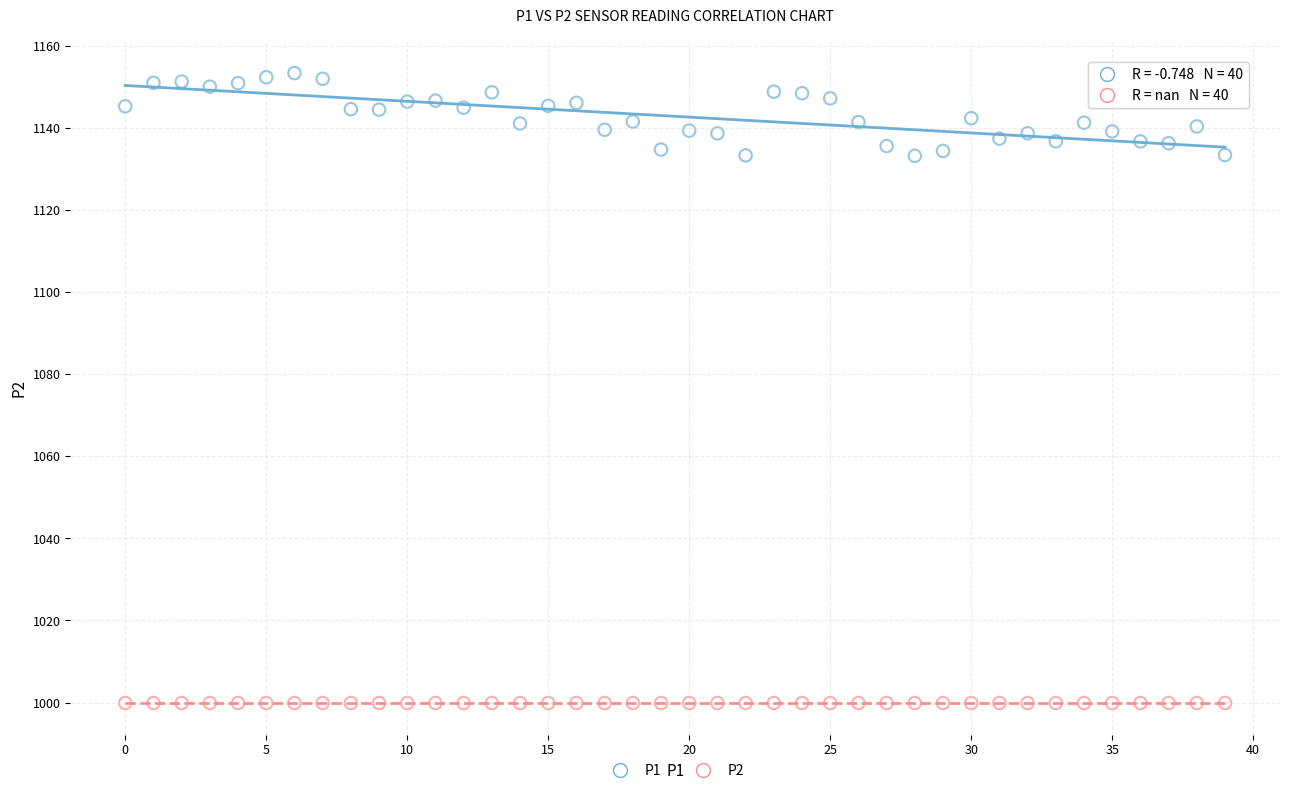

Which series contains the lowest Y value?

P2